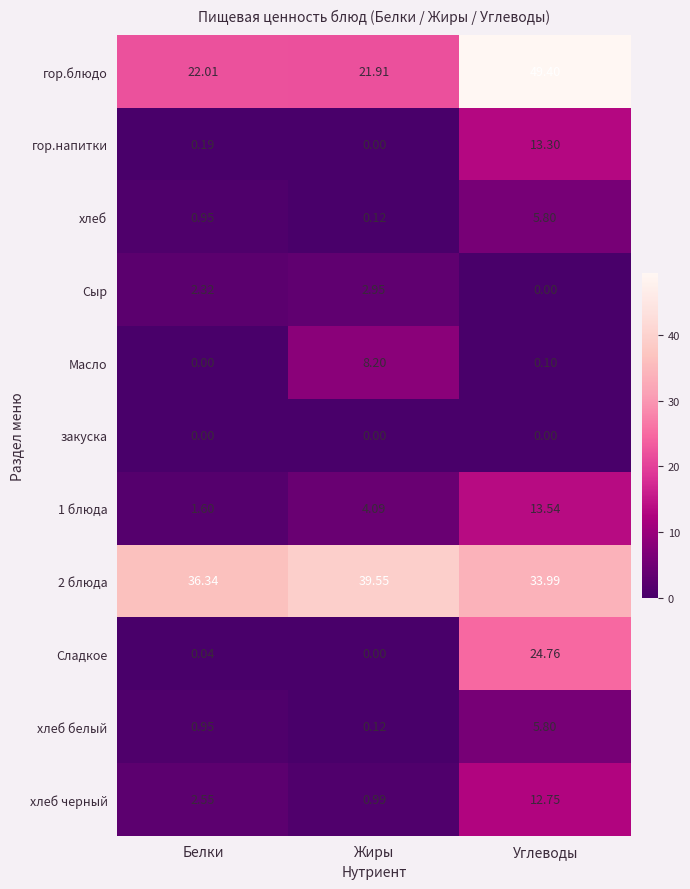

At which category is the sum across all series the highest?

Углеводы